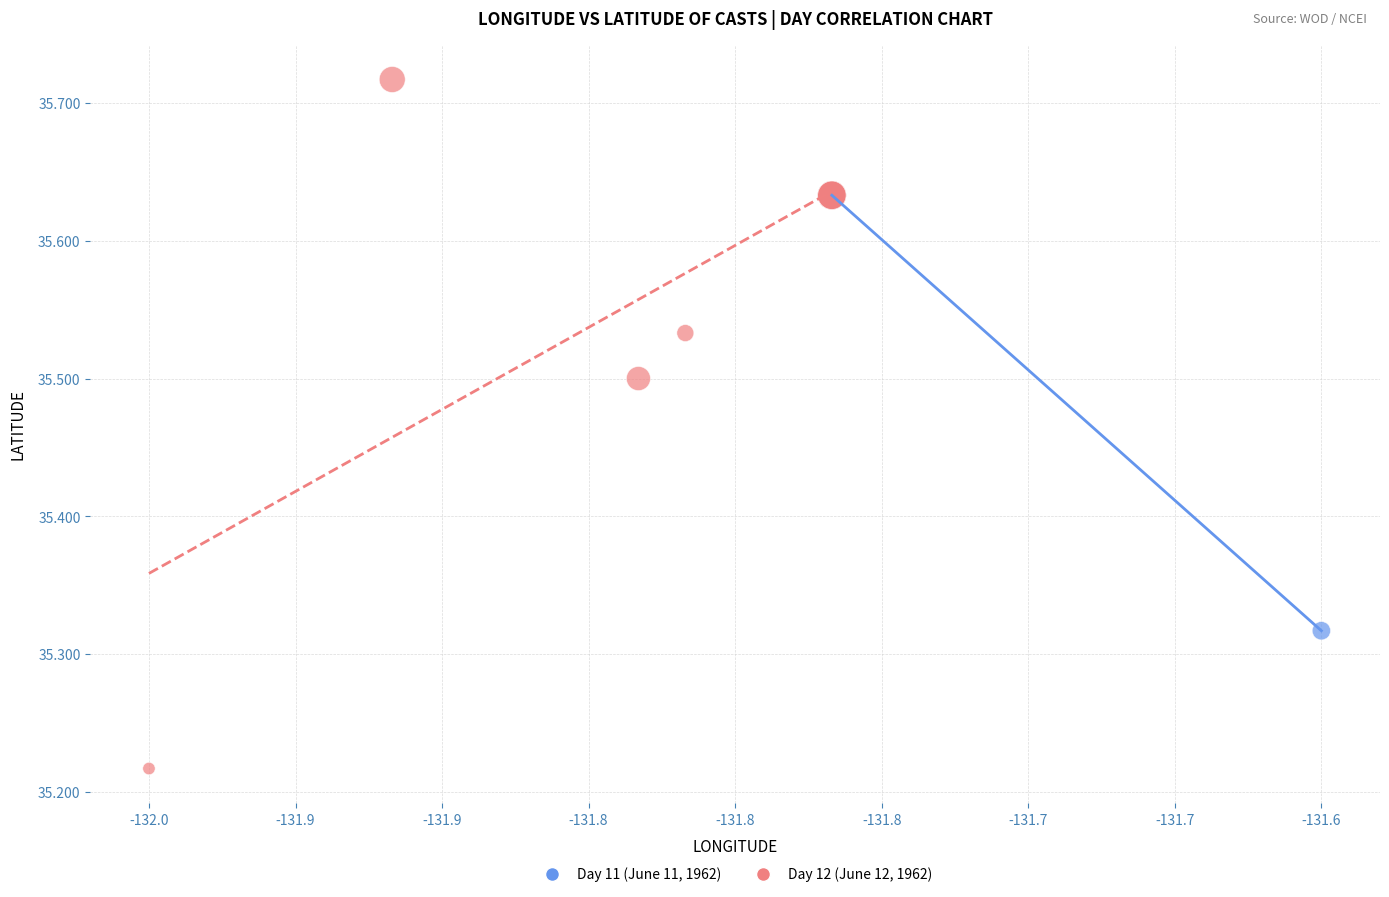

Which series has the largest Y range (max minus min)?

Day 12 (June 12, 1962)